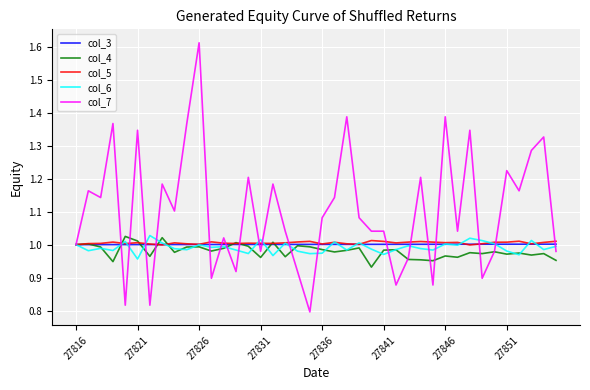

Which series has the largest total across all categories?

col_7